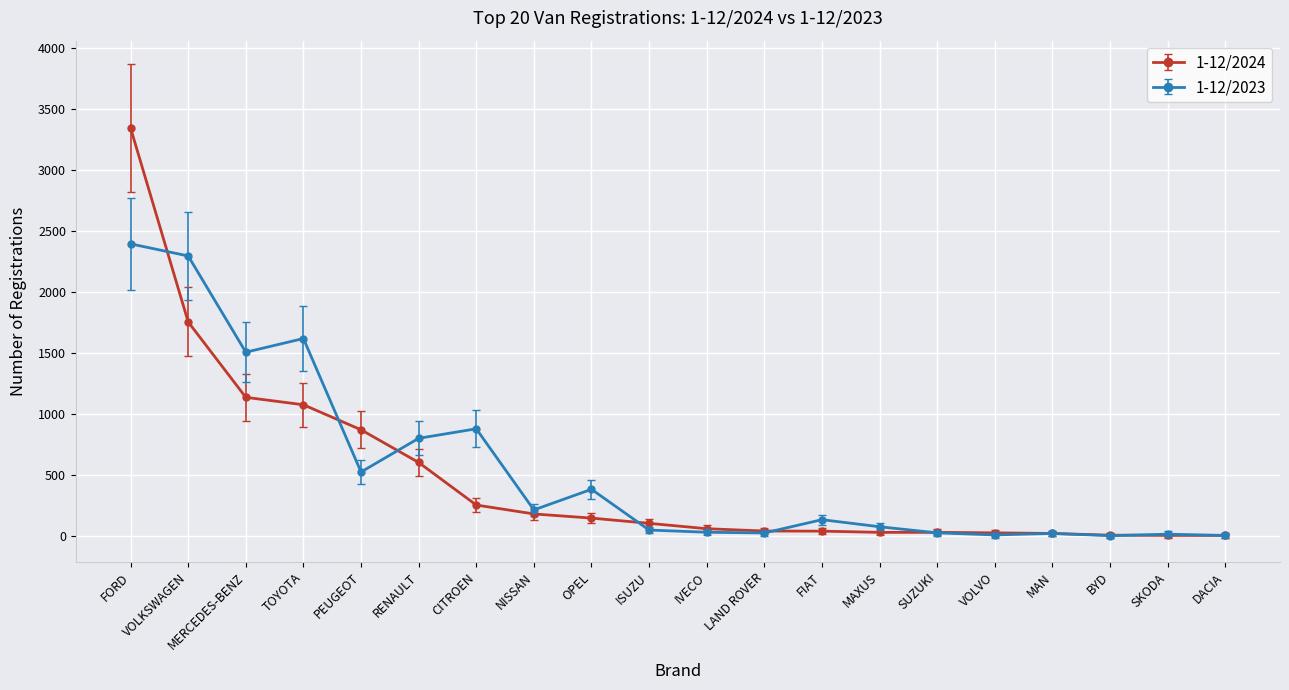

What is the difference between the second highest and second lowest values in the 1-12/2024 series?

1750